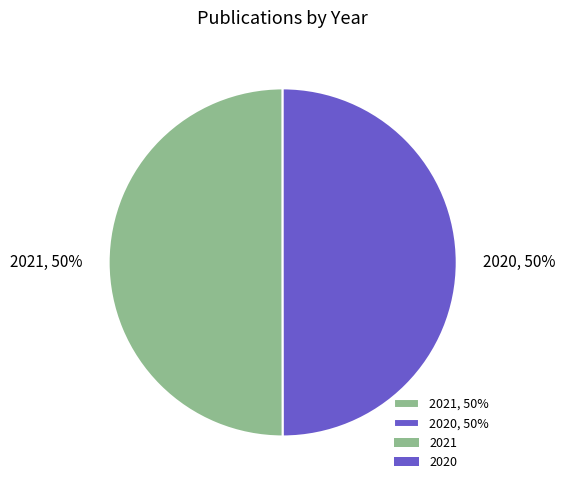

What percentage is the 2020 slice, to the nearest percent?

50%